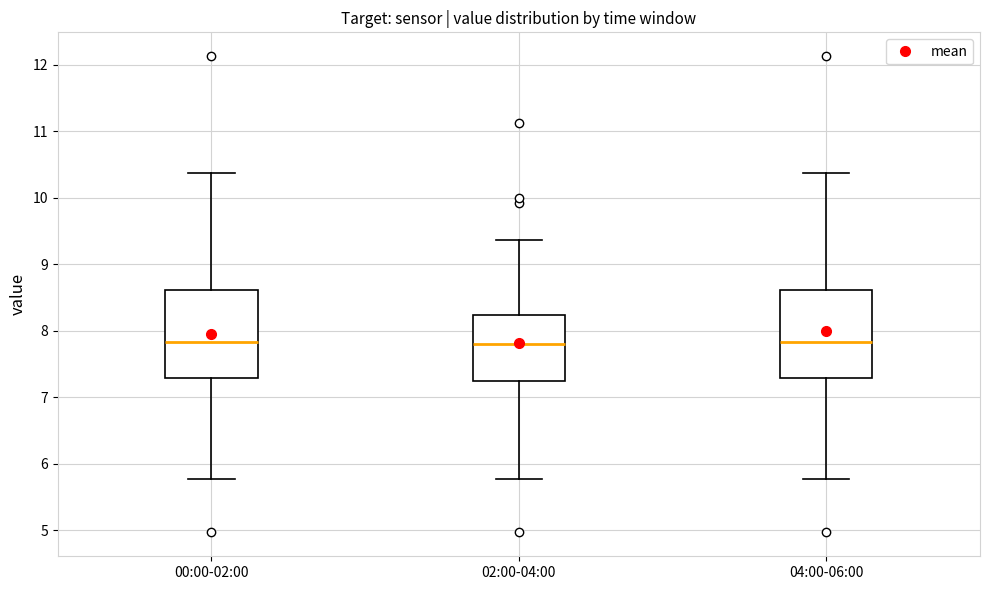

Reading left to right, read every box against the y-axis: the position of its median line, the range the box covers, and the ends of its whiskers. The values are not printed on the chart, so give them approximately, as read against the axis.

00:00-02:00: median 7.8, box 7.3 to 8.6, whiskers 5.8 to 10.4
02:00-04:00: median 7.8, box 7.2 to 8.2, whiskers 5.8 to 9.4
04:00-06:00: median 7.8, box 7.3 to 8.6, whiskers 5.8 to 10.4